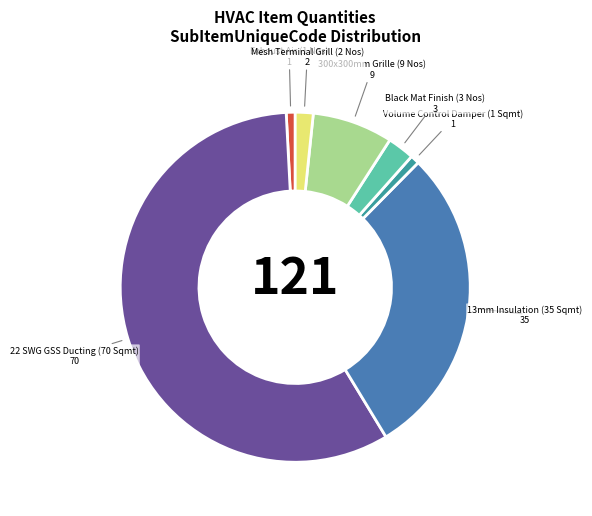

Is there any slice that represents more than half of the pie?

Yes